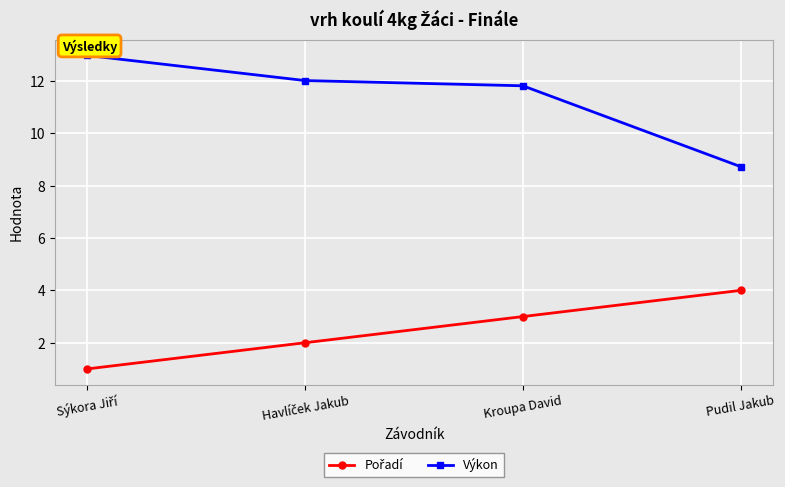

What is the value of the Výkon point at the 4th from the left?

8.7